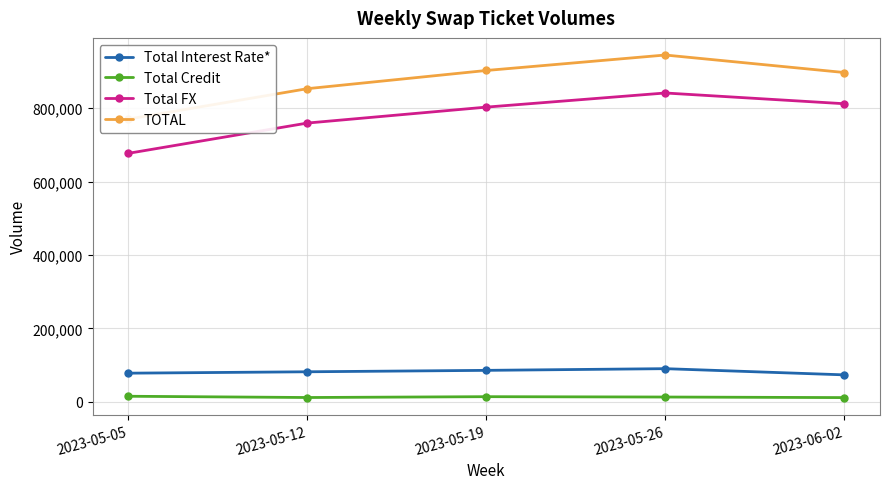

True or false: TOTAL and Total FX cross at least once.

False